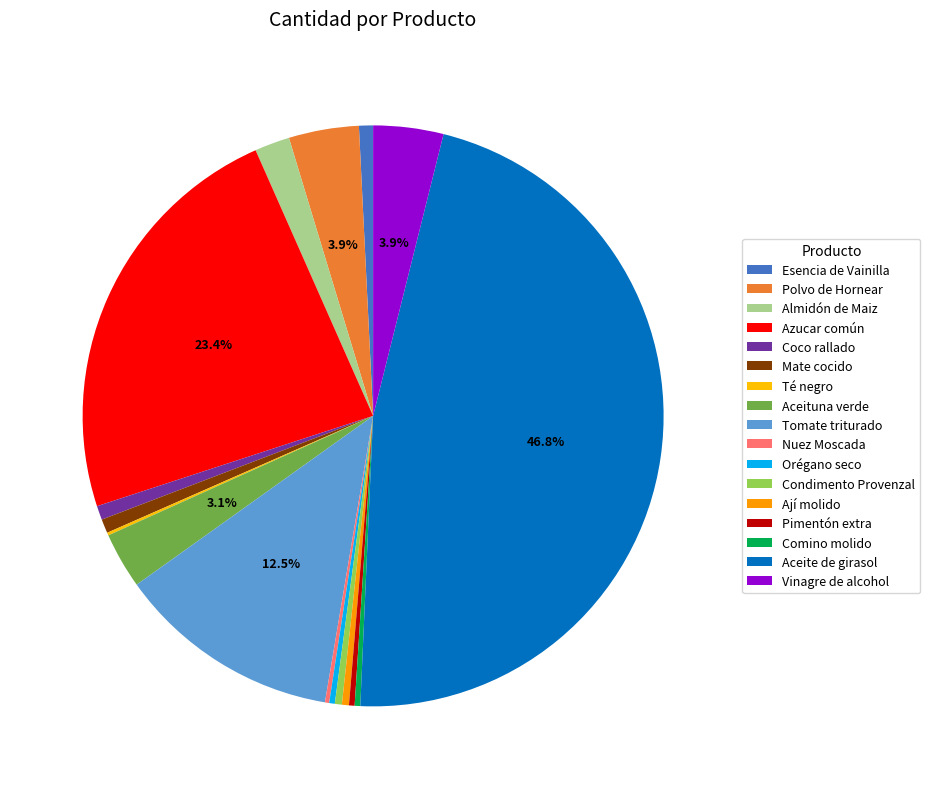

What is the ratio of the value at Ají molido to the value at Almidón de Maiz?

0.2